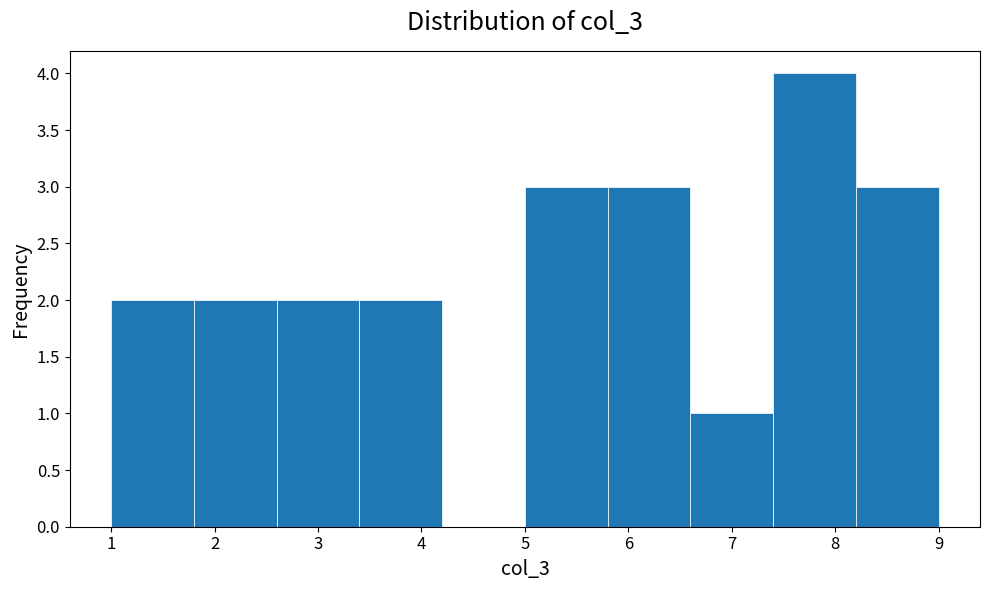

What is the height of the bar covering 5.8 to 6.6 on the x-axis? The values are not printed on the chart, so give them approximately, as read against the axis.

3